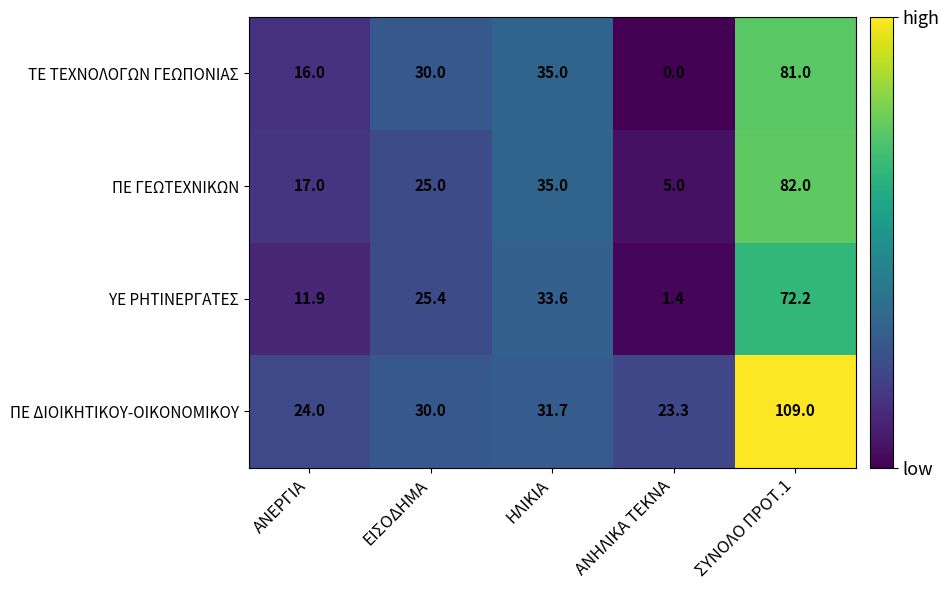

What is the sum of the ΤΕ ΤΕΧΝΟΛΟΓΩΝ ΓΕΩΠΟΝΙΑΣ values at ΕΙΣΟΔΗΜΑ and ΑΝΕΡΓΙΑ?

46.0